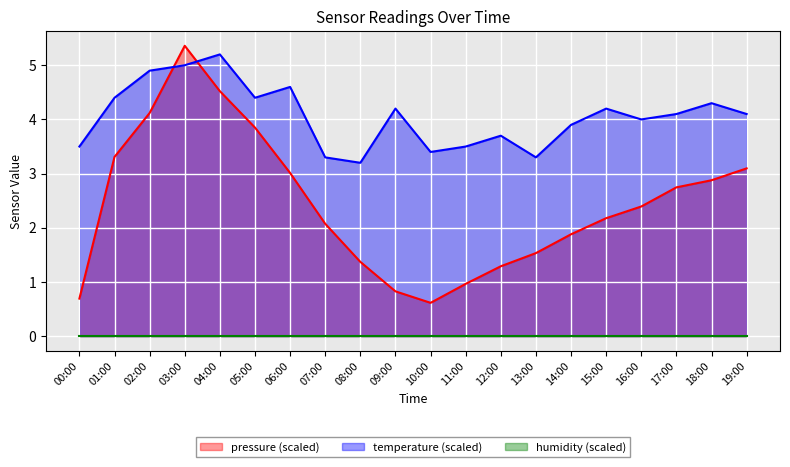

Which series ends up on top after the final intersection of temperature (scaled) and pressure (scaled)?

temperature (scaled)